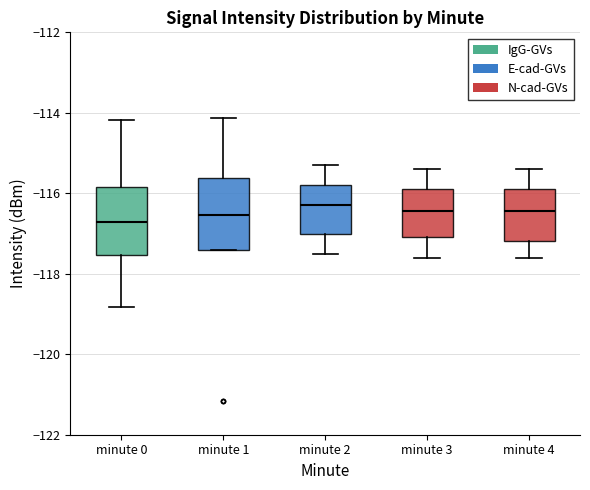

Reading left to right, read every box against the y-axis: the position of its median line, the range the box covers, and the ends of its whiskers. The values are not printed on the chart, so give them approximately, as read against the axis.

minute 0: median -116.8, box -117.6 to -115.8, whiskers -118.8 to -114.2
minute 1: median -116.6, box -117.4 to -115.6, whiskers -117.4 to -114.2
minute 2: median -116.2, box -117.0 to -115.8, whiskers -117.4 to -115.2
minute 3: median -116.4, box -117.0 to -115.8, whiskers -117.6 to -115.4
minute 4: median -116.4, box -117.2 to -115.8, whiskers -117.6 to -115.4